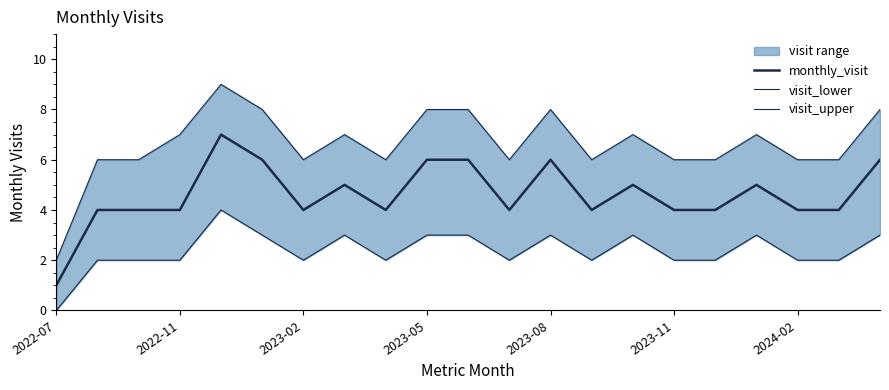

Rank the series by their average value, from lowest to highest.

visit_lower, monthly_visit, visit_upper